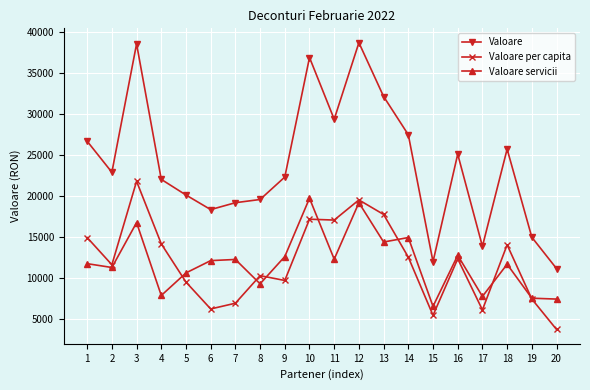

What is the difference between the second highest and second lowest values in the Valoare servicii series?

11762.1